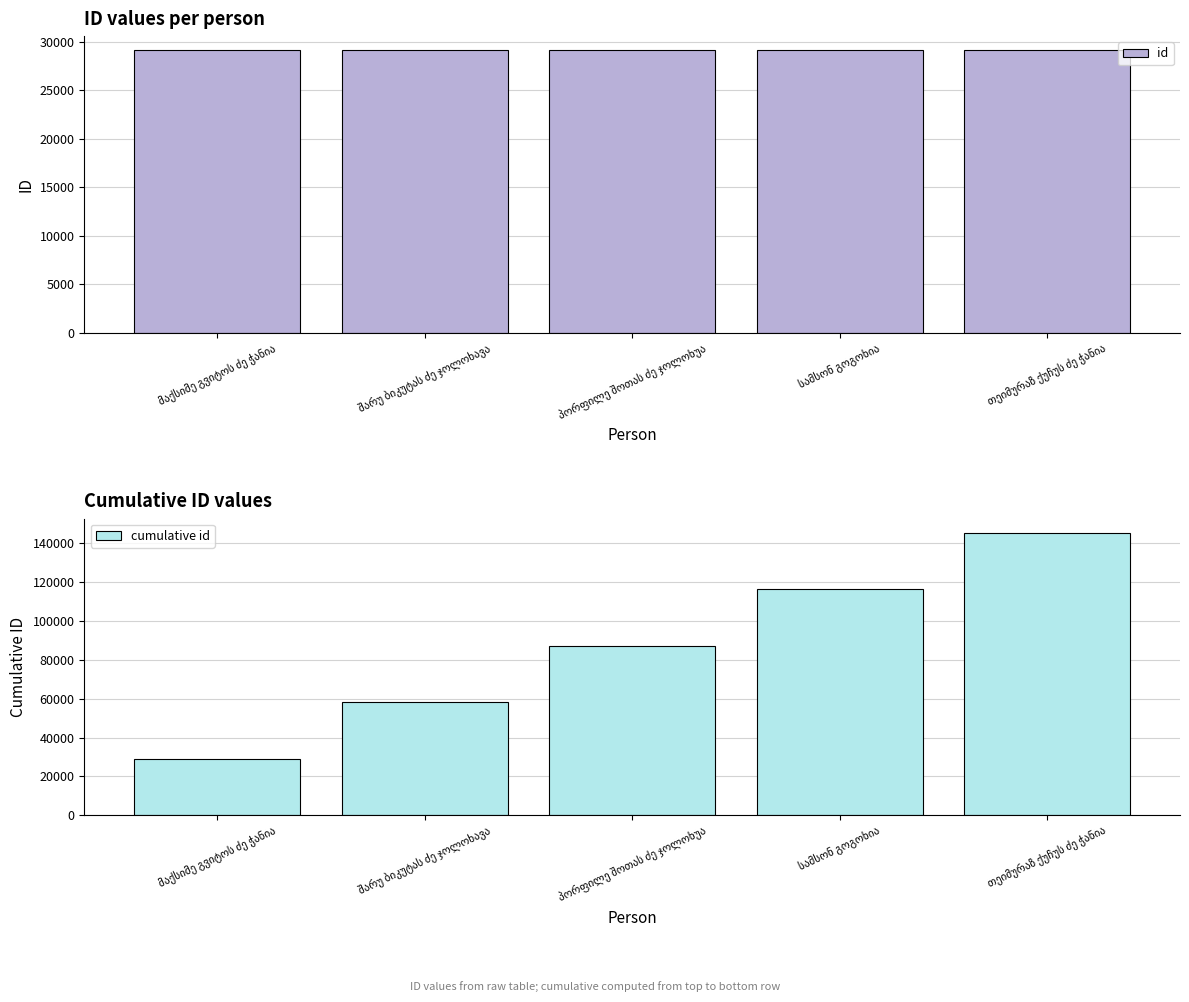

Where is id nearest to the value 29103?

თეიმურაზ ქუჩუს ძე ჭანია